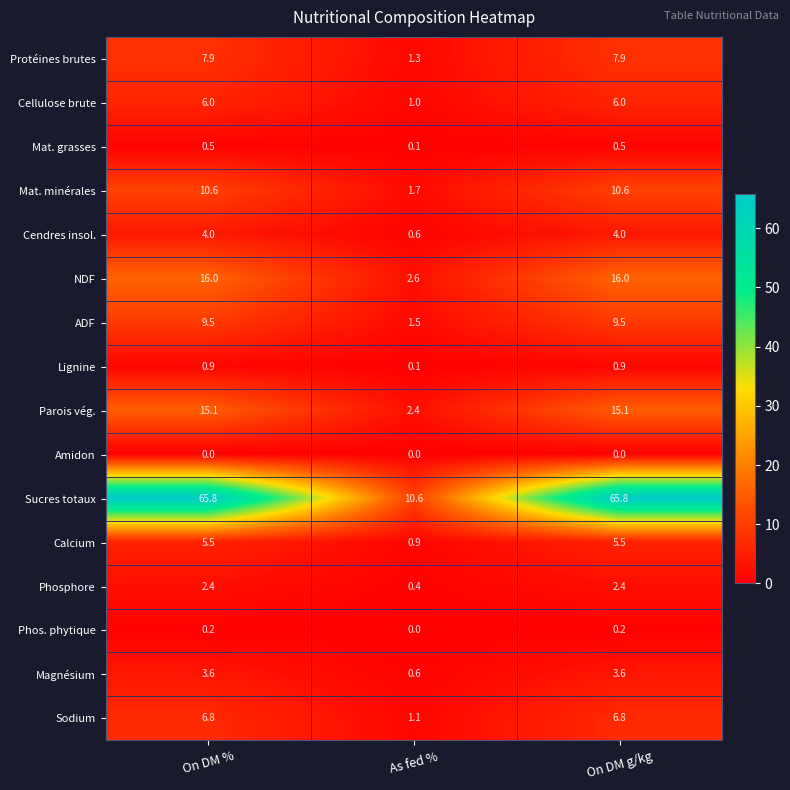

Is the value of Phosphore at On DM g/kg greater than the value of Magnésium at On DM g/kg?

No